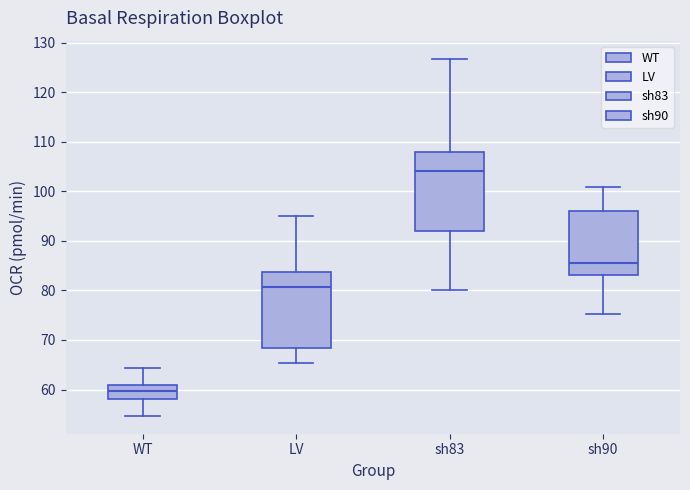

Where is the lower edge of the box for sh90 on the y-axis? The values are not printed on the chart, so give them approximately, as read against the axis.

83